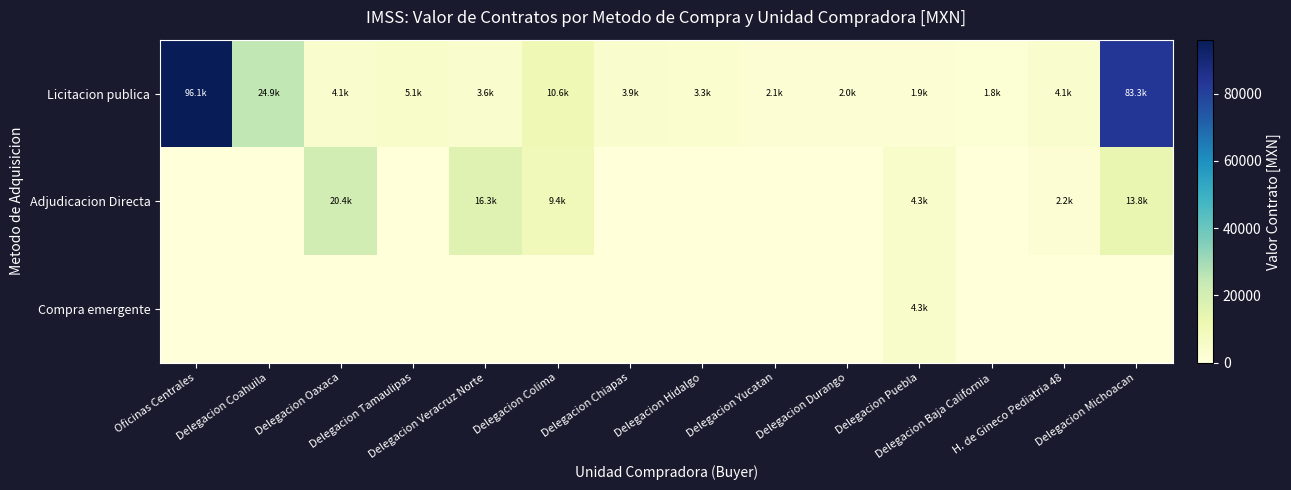

Reading right to left, what are all the values shown in this chart?

Licitacion publica: Delegacion Michoacan=83282.2	H. de Gineco Pediatria 48=4083.2	Delegacion Baja California=1786.5	Delegacion Puebla=1929.5	Delegacion Durango=2000.9	Delegacion Yucatan=2143.8	Delegacion Hidalgo=3257.3	Delegacion Chiapas=3858.9	Delegacion Colima=10644.2	Delegacion Veracruz Norte=3644.5	Delegacion Tamaulipas=5073.7	Delegacion Oaxaca=4073.3	Delegacion Coahuila=24868.4	Oficinas Centrales=96063.1
Adjudicacion Directa: Delegacion Michoacan=13753.0	H. de Gineco Pediatria 48=2192.4	Delegacion Baja California=0.0	Delegacion Puebla=4292.0	Delegacion Durango=0.0	Delegacion Yucatan=0.0	Delegacion Hidalgo=0.0	Delegacion Chiapas=0.0	Delegacion Colima=9368.7	Delegacion Veracruz Norte=16286.4	Delegacion Tamaulipas=0.0	Delegacion Oaxaca=20378.9	Delegacion Coahuila=0.0	Oficinas Centrales=0.0
Compra emergente: Delegacion Michoacan=0.0	H. de Gineco Pediatria 48=0.0	Delegacion Baja California=0.0	Delegacion Puebla=4292.0	Delegacion Durango=0.0	Delegacion Yucatan=0.0	Delegacion Hidalgo=0.0	Delegacion Chiapas=0.0	Delegacion Colima=0.0	Delegacion Veracruz Norte=0.0	Delegacion Tamaulipas=0.0	Delegacion Oaxaca=0.0	Delegacion Coahuila=0.0	Oficinas Centrales=0.0